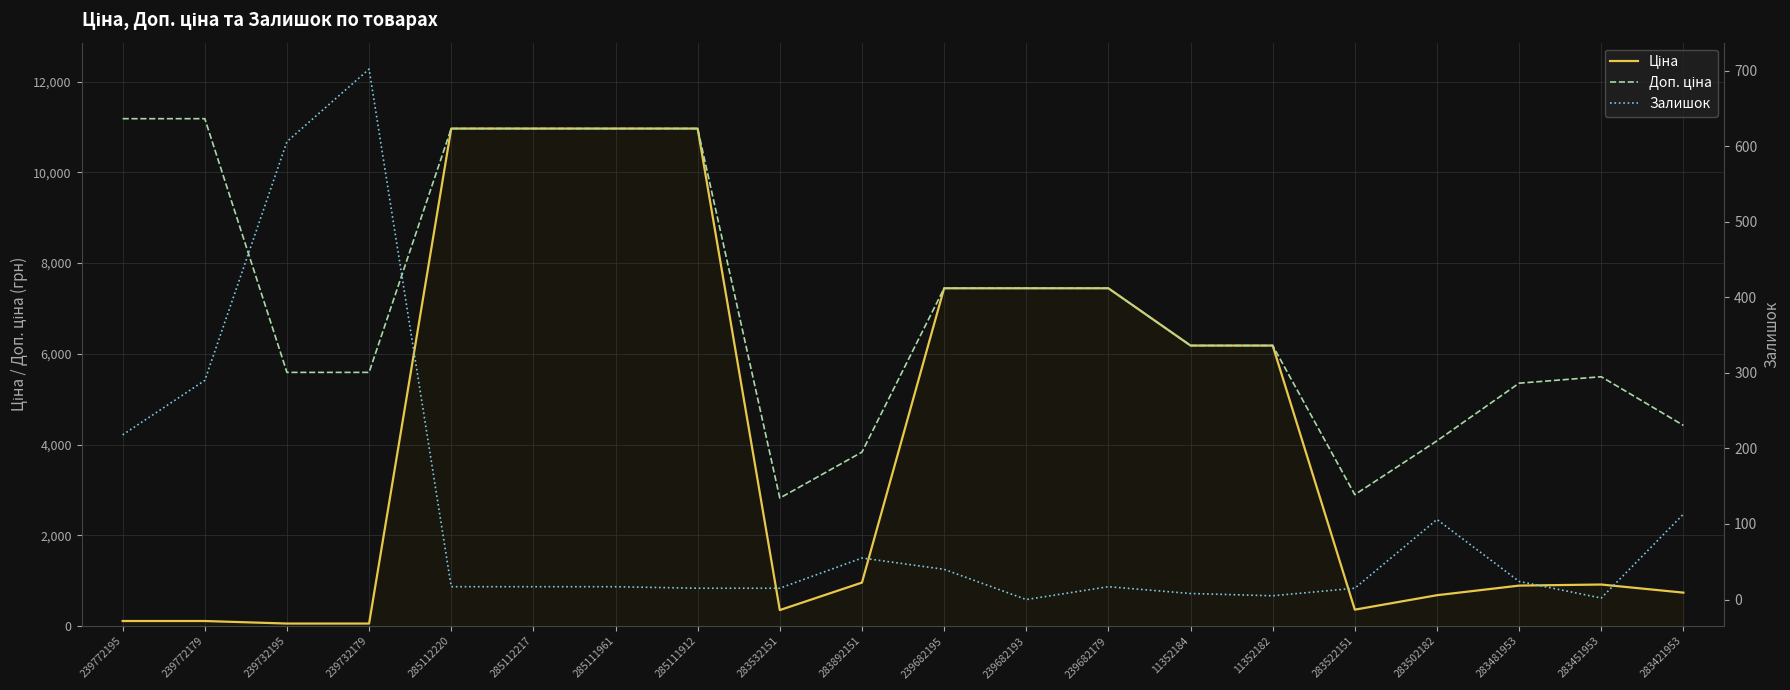

Is it true that Залишок equals 2.0 at 283451953?

True